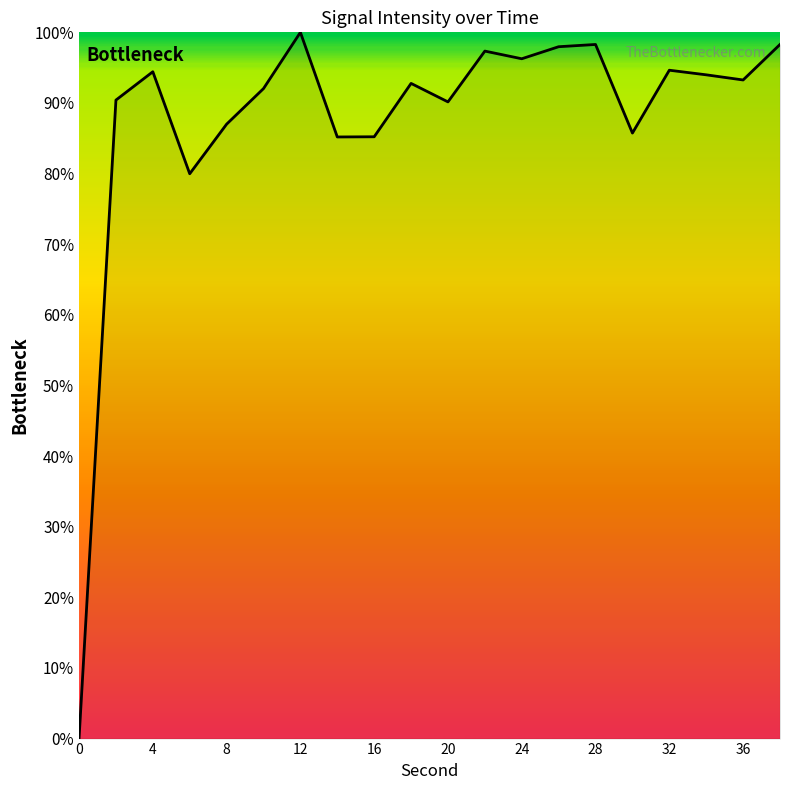

What is the maximum value shown in the chart?

100.0